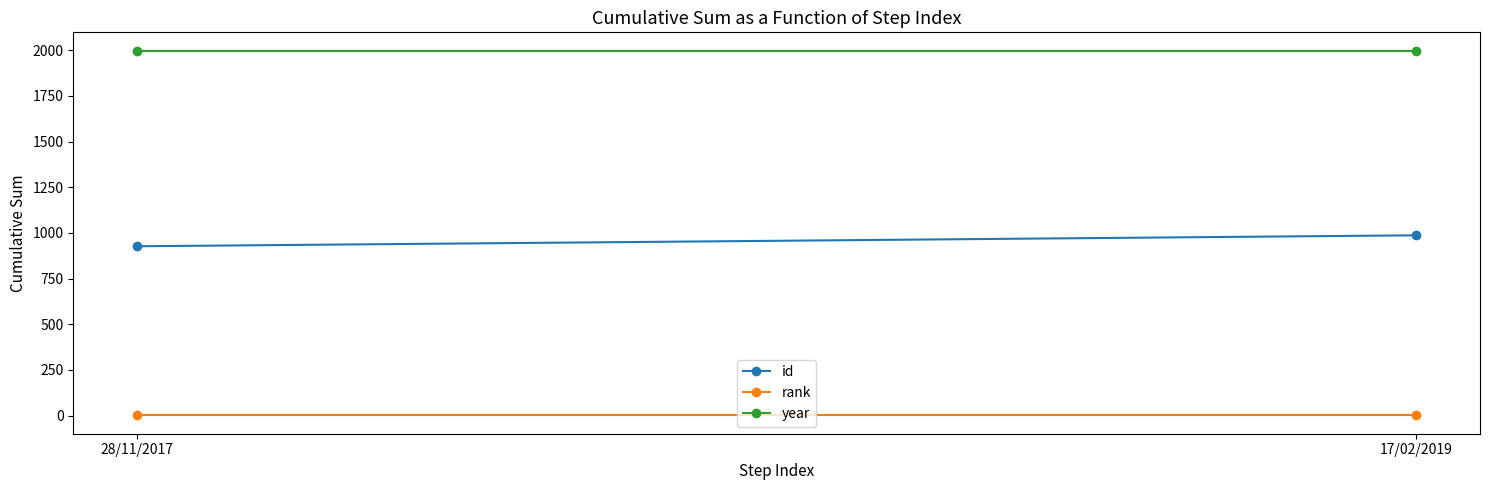

Between 28/11/2017 and 17/02/2019, which series saw the biggest shift?

id